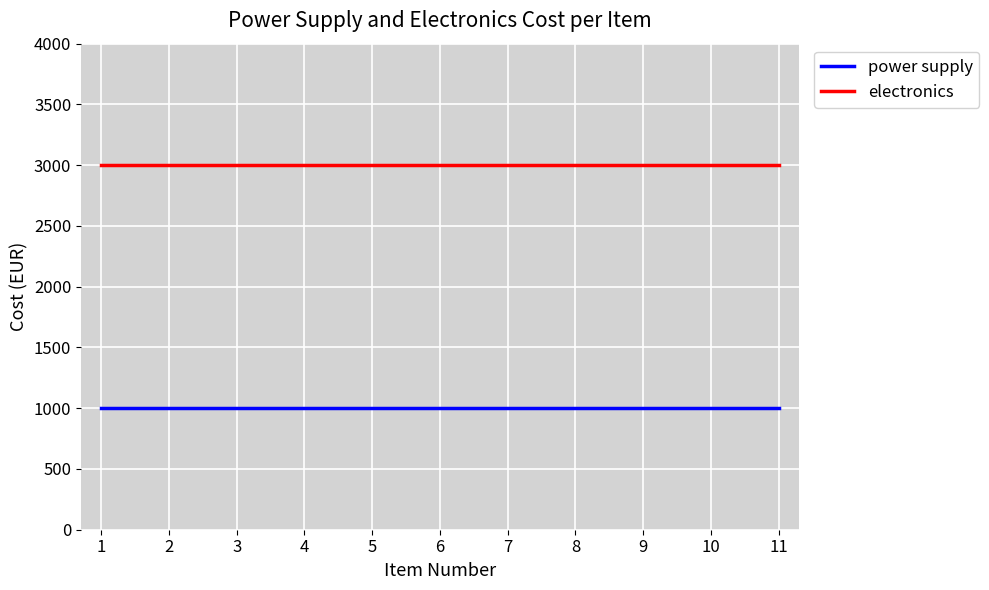

What is the spread (max minus min) of values at 9?

2000